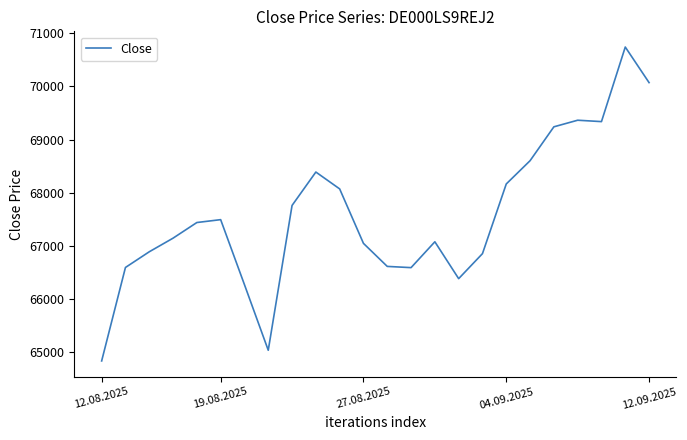

What is the smallest value displayed?

64839